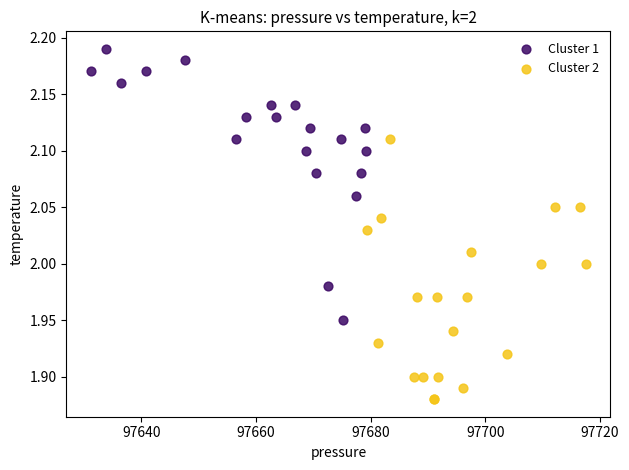

Which series has the widest spread of Y values?

Cluster 1